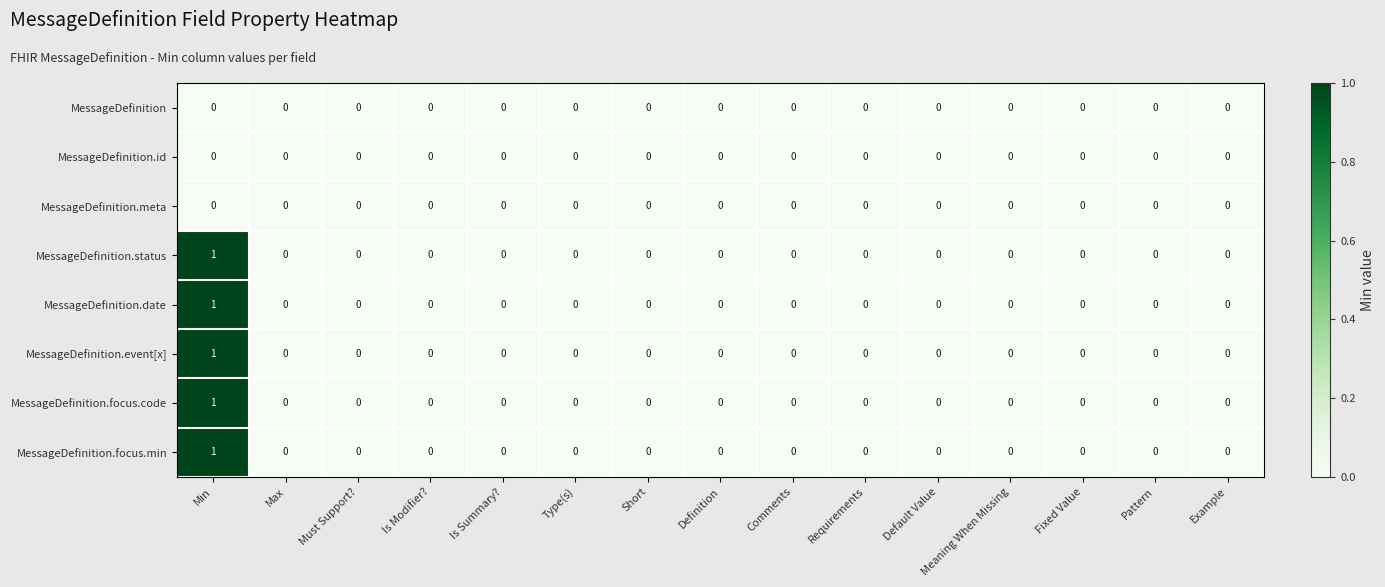

The value of MessageDefinition.date at Is Summary? is 0. True or false?

True